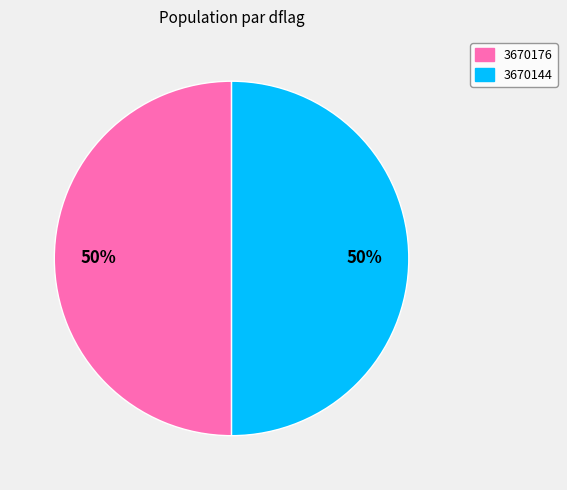

What percentage is the 3670176 slice, to the nearest percent?

50%